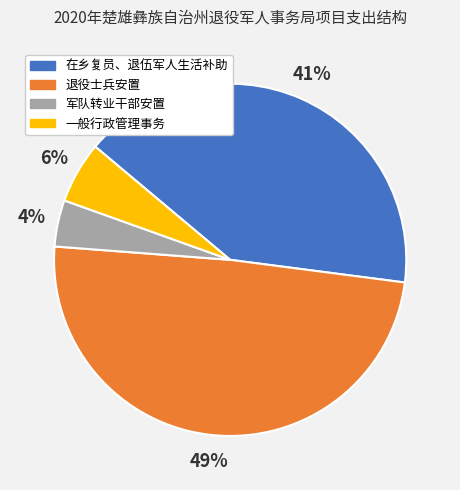

Which has a higher value, 退役士兵安置 or 一般行政管理事务?

退役士兵安置